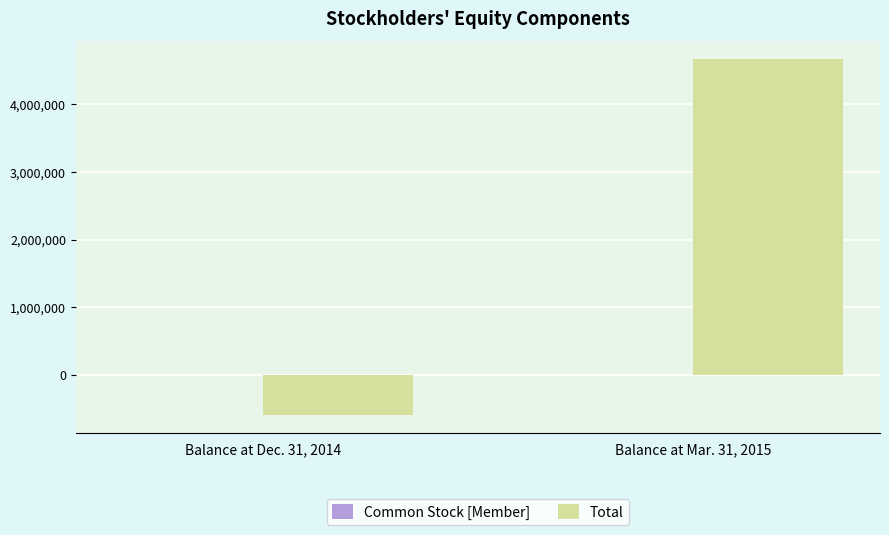

What is the maximum value shown in the chart?

4663592